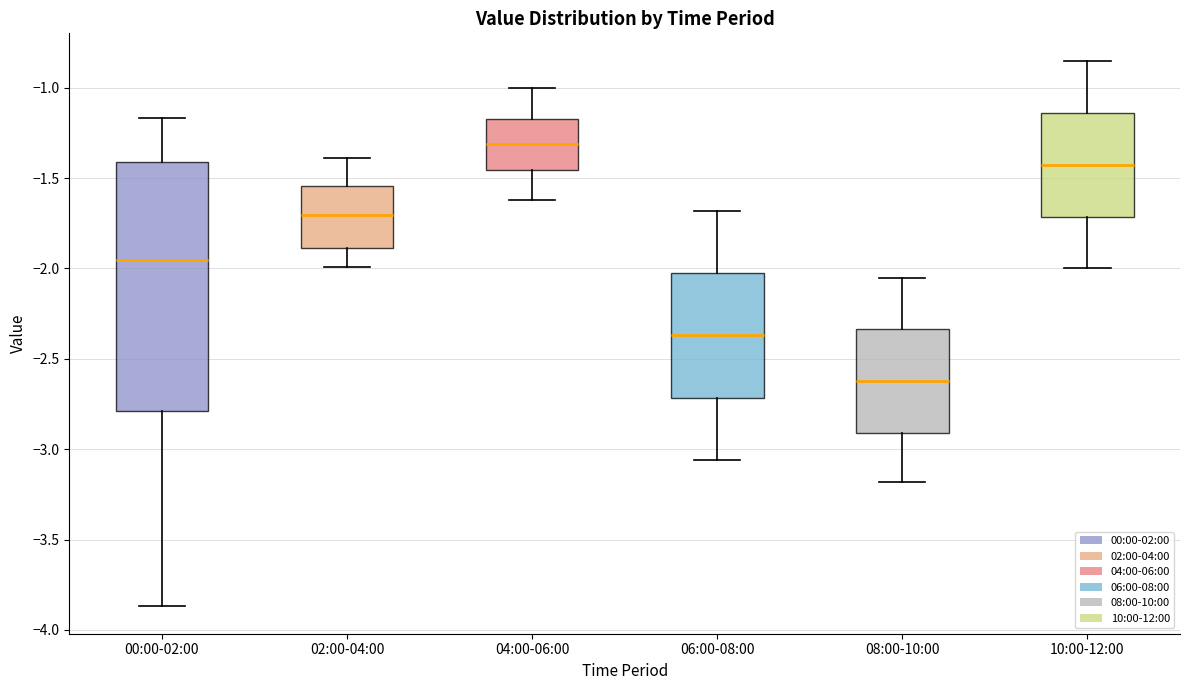

Comparing the boxes themselves (not the whiskers), which one is the tallest?

00:00-02:00